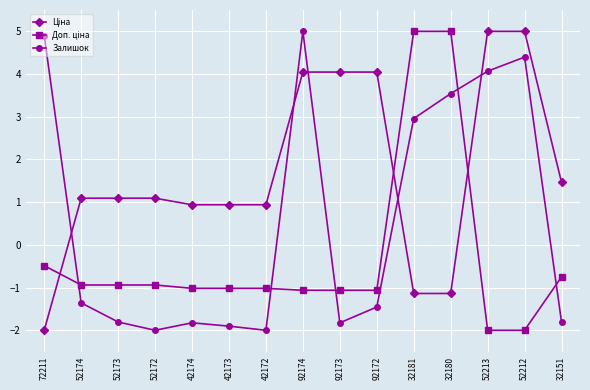

How many interior local peaks does the Залишок series have?

3